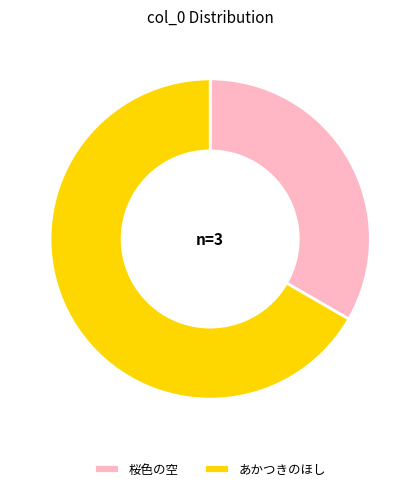

Which category has the smallest portion of the pie?

桜色の空